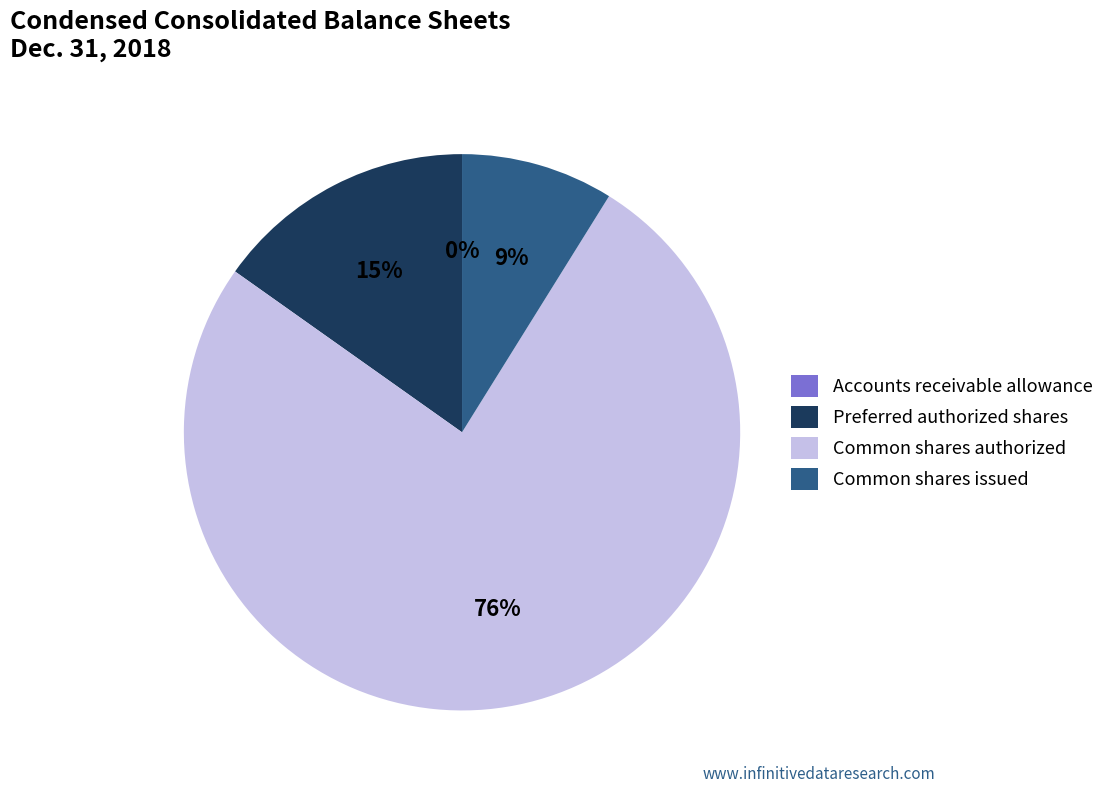

To the nearest percent, what percentage of the pie is Preferred authorized shares?

15%